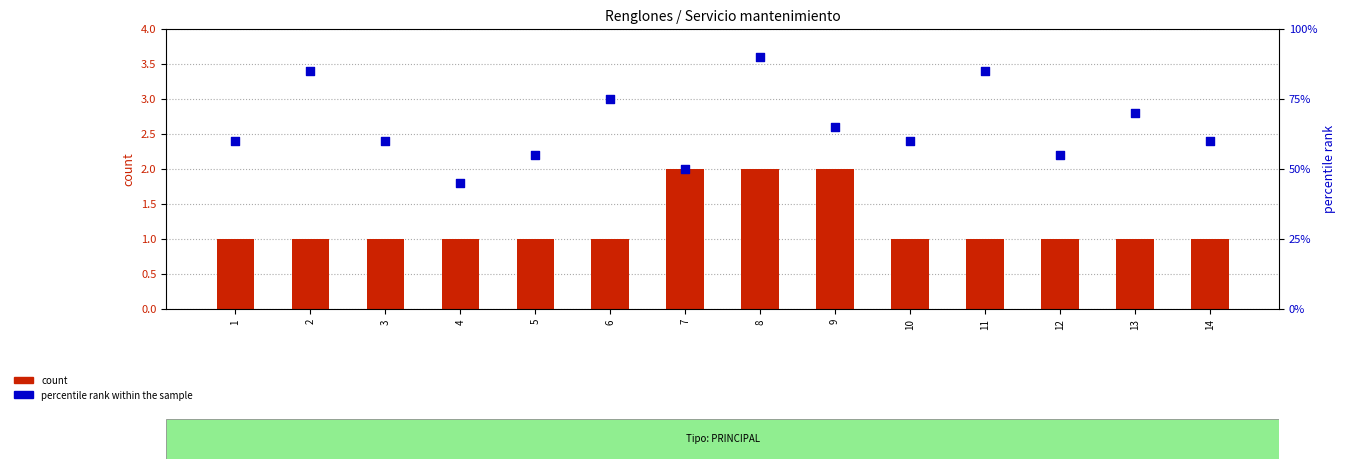

At which category is the sum across all series the highest?

8